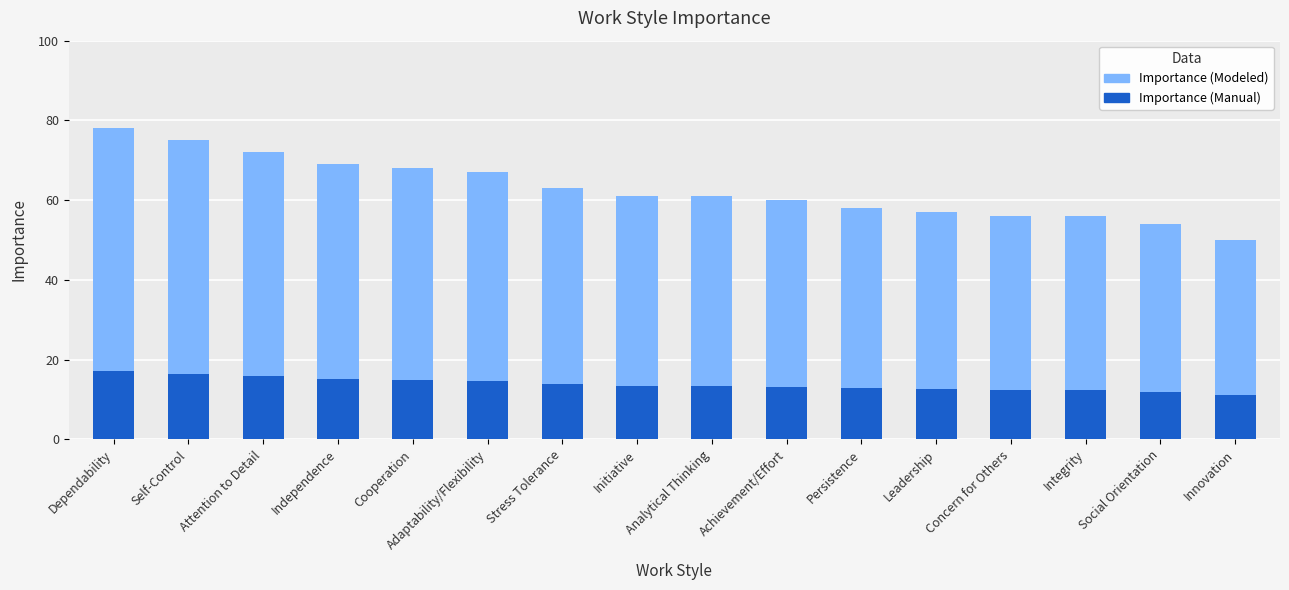

At which category does the chart reach its minimum across all series?

Innovation